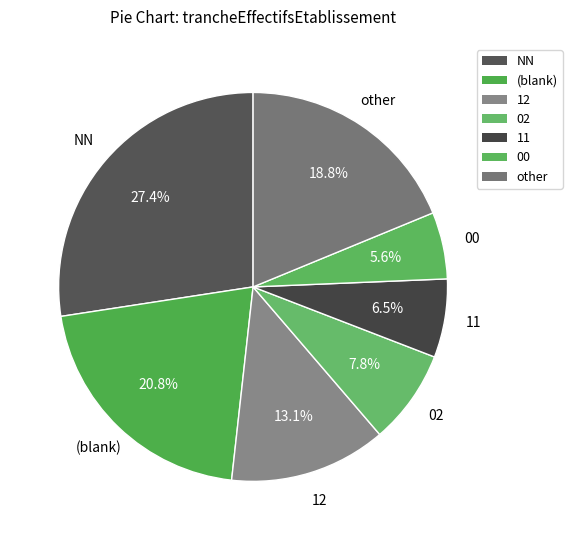

How many slices are in this pie chart?

7